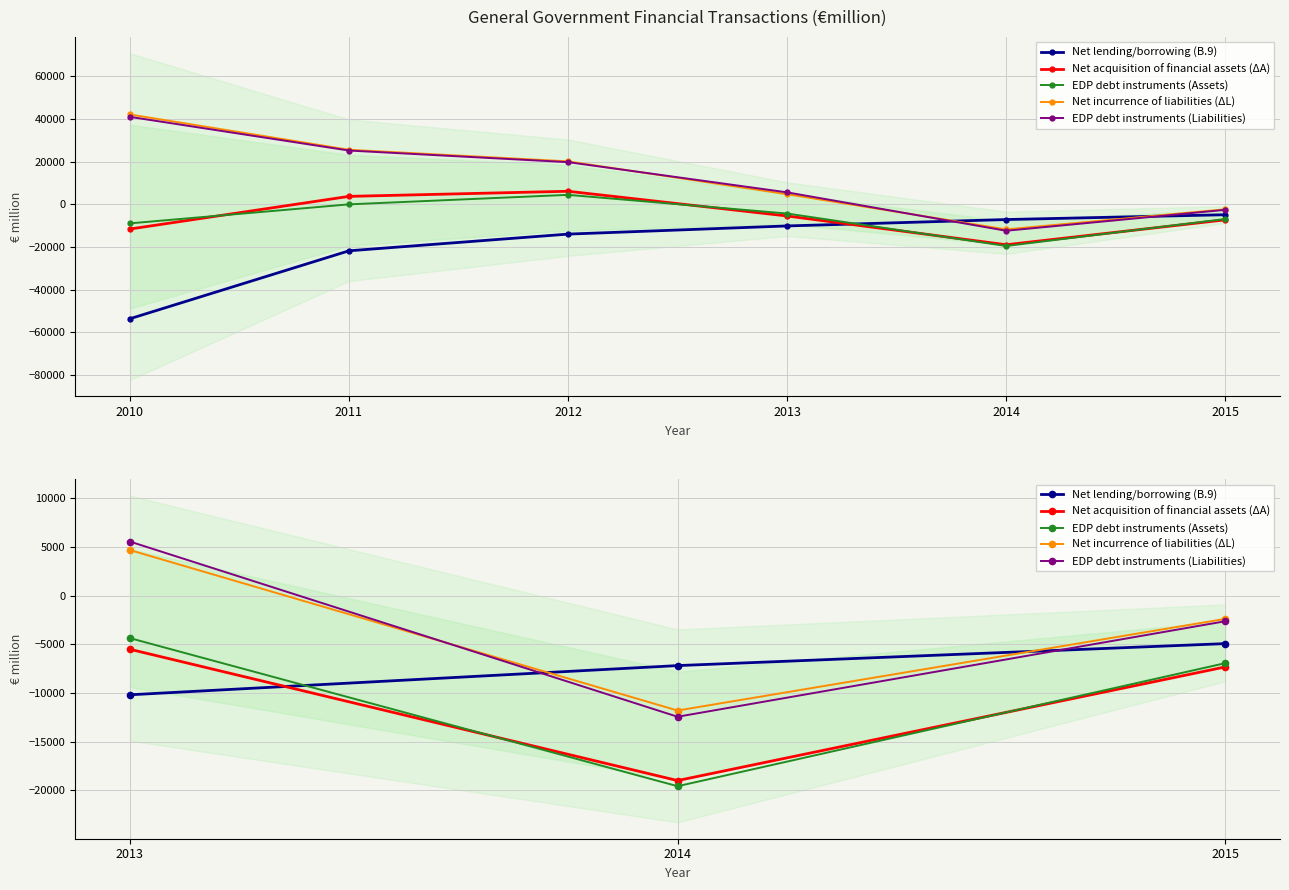

What is the difference between the maximum and minimum values in the Net acquisition of financial assets (ΔA) series?

13486